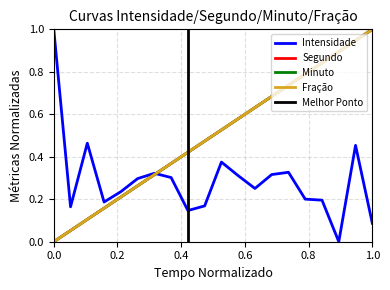

What is the sum of all intensity(dBm) values?

5.8